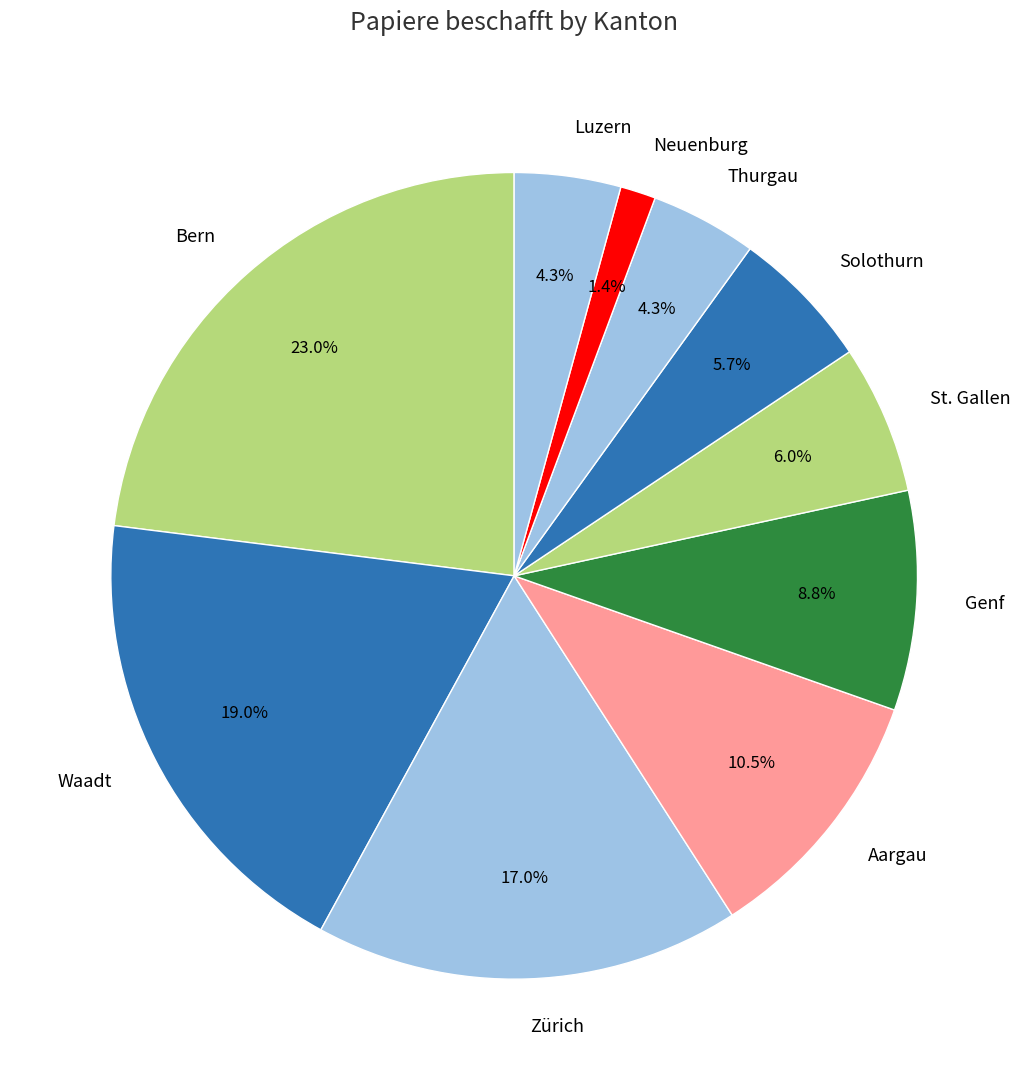

Between Bern and Genf, which is larger?

Bern